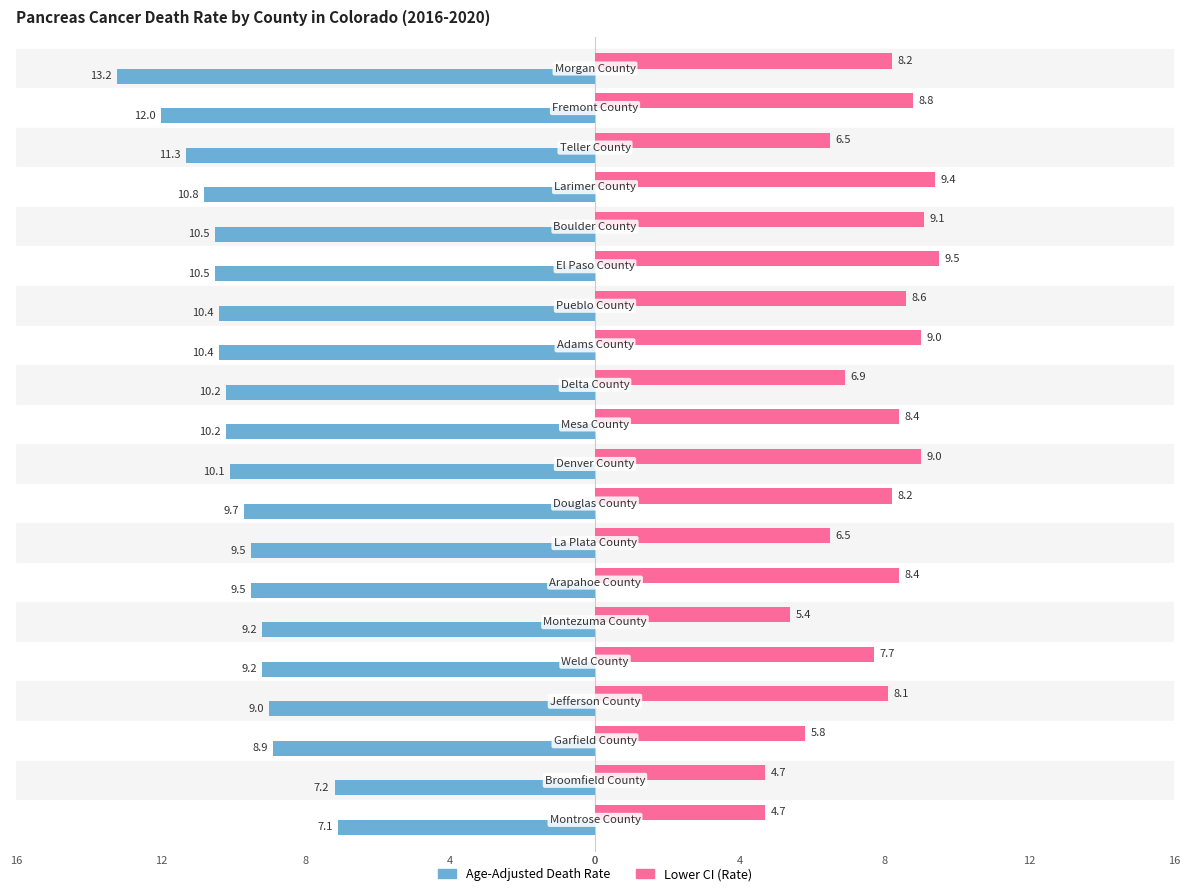

Are the bars grouped side by side (vs. stacked)?

Yes